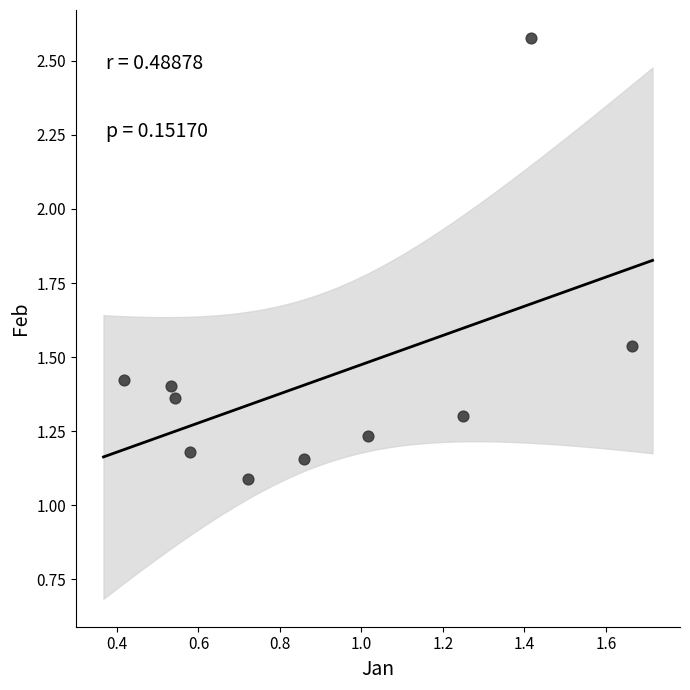

What Y value in the scatter plot is closest to 1?

1.1